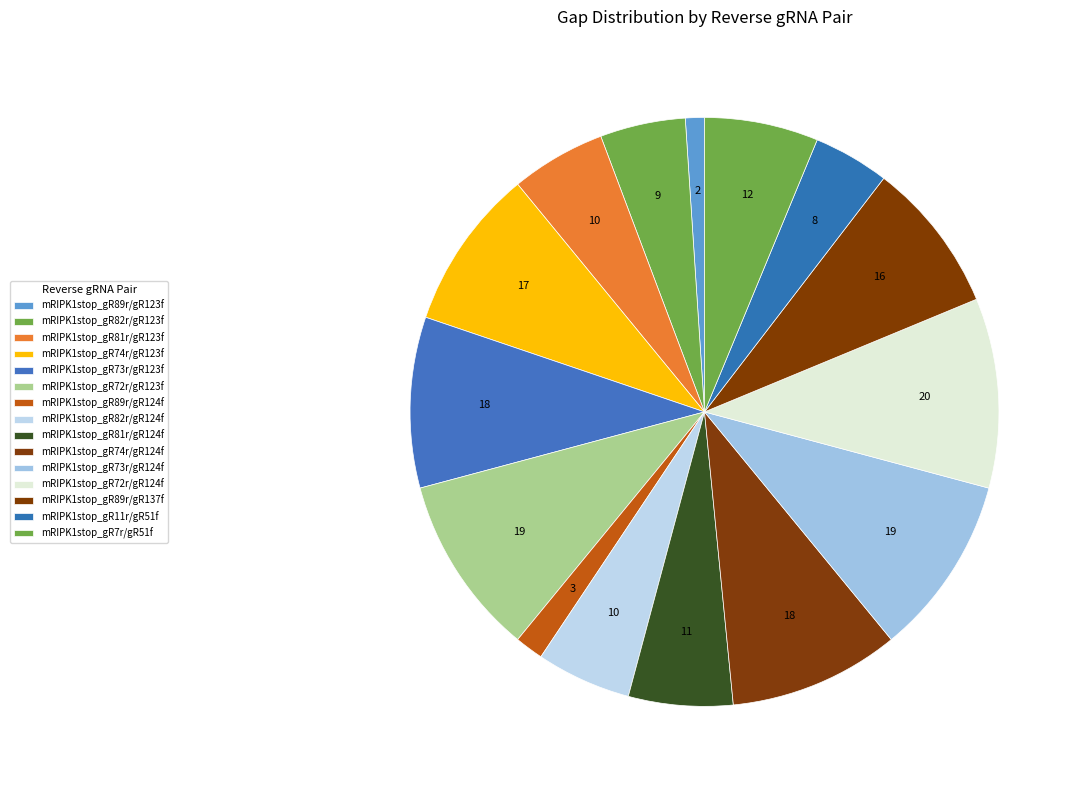

What is the total percentage of mRIPK1stop_gR82r/gR123f and mRIPK1stop_gR72r/gR124f?

15.1%